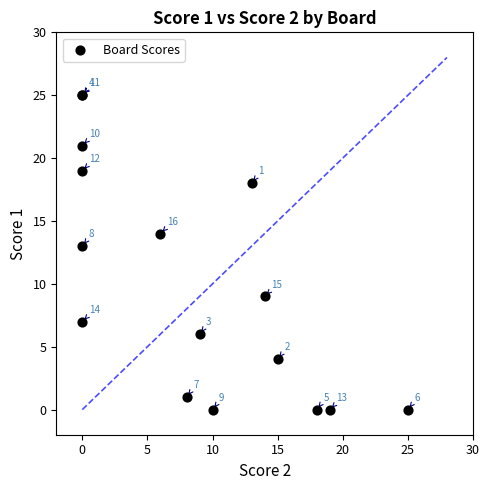

What Y value in the scatter plot is closest to 12?

13